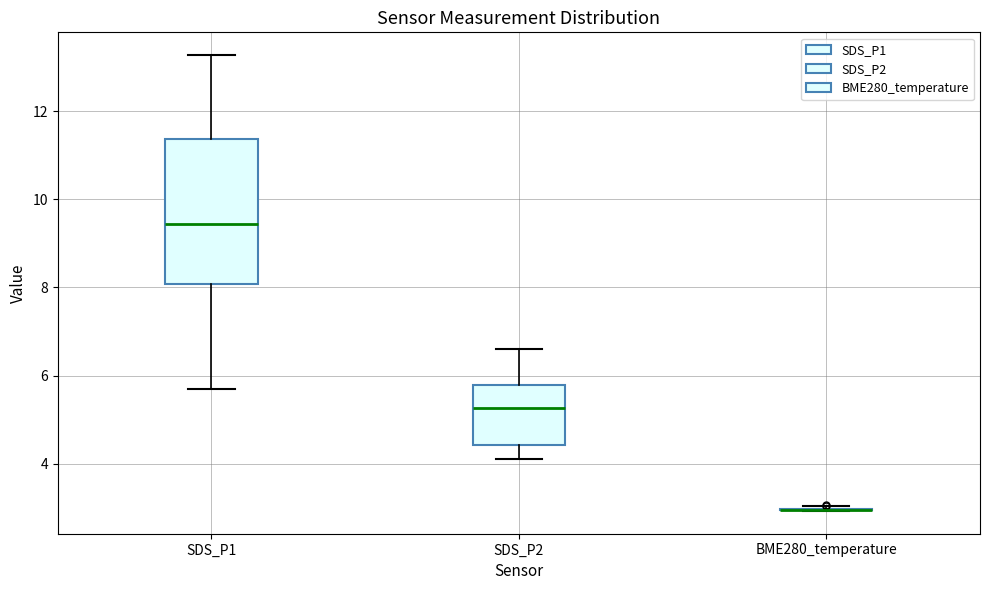

Reading left to right, transcribe this box plot: for each box, give where its median line is, the range the box spans, and where its two whiskers end, as read against the y-axis. The values are not printed on the chart, so give them approximately, as read against the axis.

SDS_P1: median 9.4, box 8.0 to 11.4, whiskers 5.8 to 13.2
SDS_P2: median 5.2, box 4.4 to 5.8, whiskers 4.2 to 6.6
BME280_temperature: box collapsed to a line at 3.0, whiskers 3.0 to 3.0